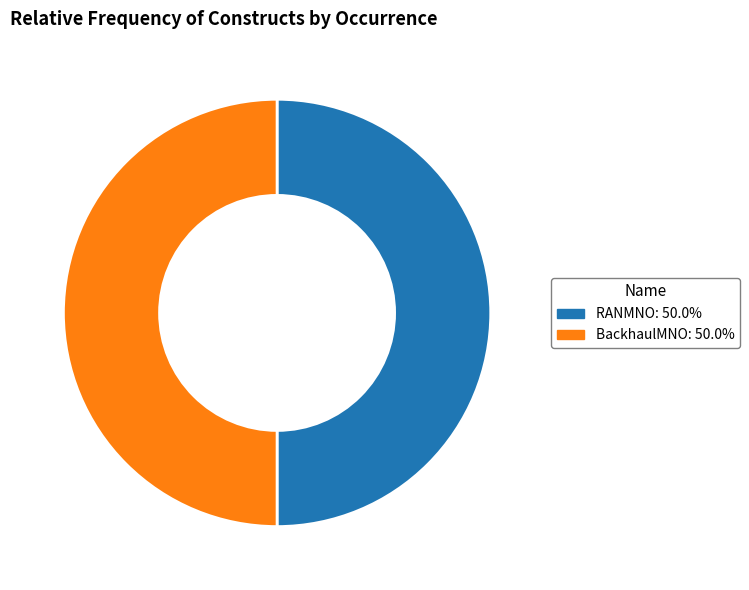

Combined, do RANMNO: 50.0% and BackhaulMNO: 50.0% account for over 50%?

Yes